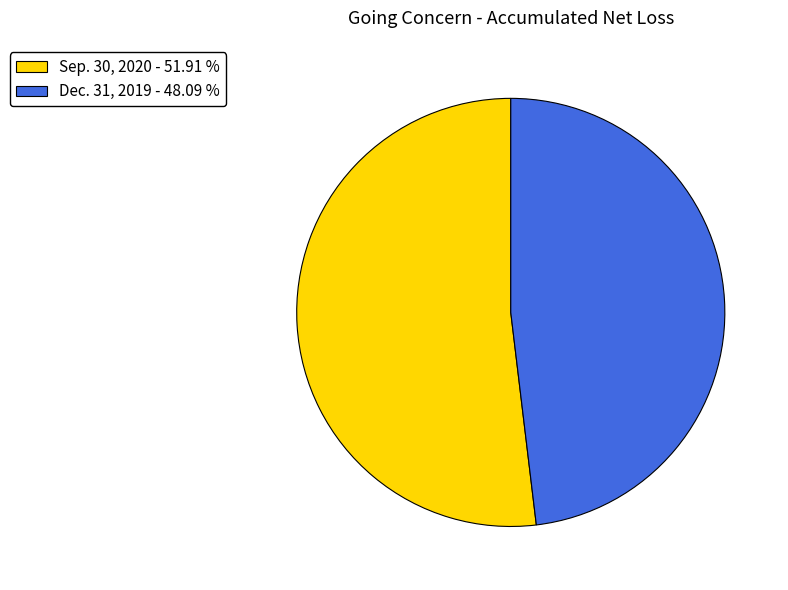

How many slices are in this pie chart?

2